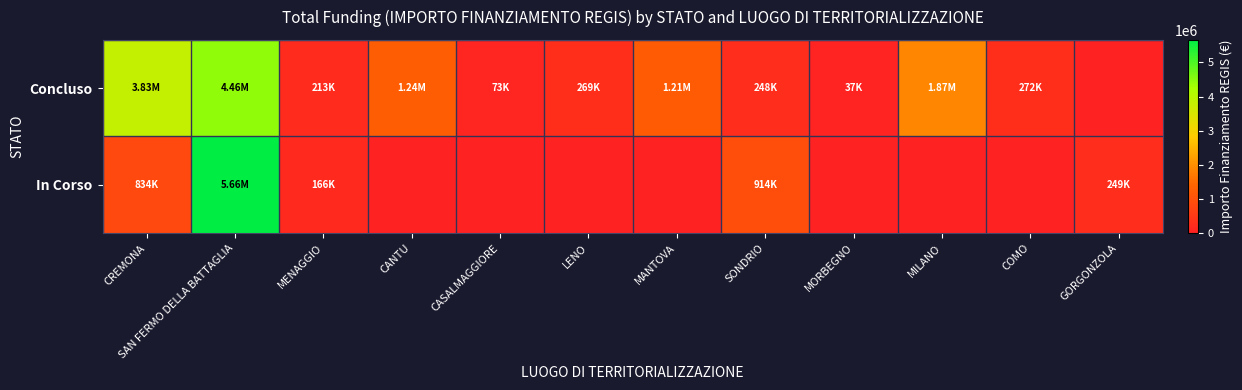

Reading left to right, what are all the values shown in this chart?

Concluso: CREMONA=3829431.0	SAN FERMO DELLA BATTAGLIA=4459287.0	MENAGGIO=212514.4	CANTU=1242450.0	CASALMAGGIORE=73200.0	LENO=269021.9	MANTOVA=1206048.8	SONDRIO=247700.0	MORBEGNO=36600.0	MILANO=1866366.7	COMO=271682.5	GORGONZOLA=0.0
In Corso: CREMONA=833874.0	SAN FERMO DELLA BATTAGLIA=5662257.7	MENAGGIO=165553.7	CANTU=0.0	CASALMAGGIORE=0.0	LENO=0.0	MANTOVA=0.0	SONDRIO=914000.0	MORBEGNO=0.0	MILANO=0.0	COMO=0.0	GORGONZOLA=249400.0